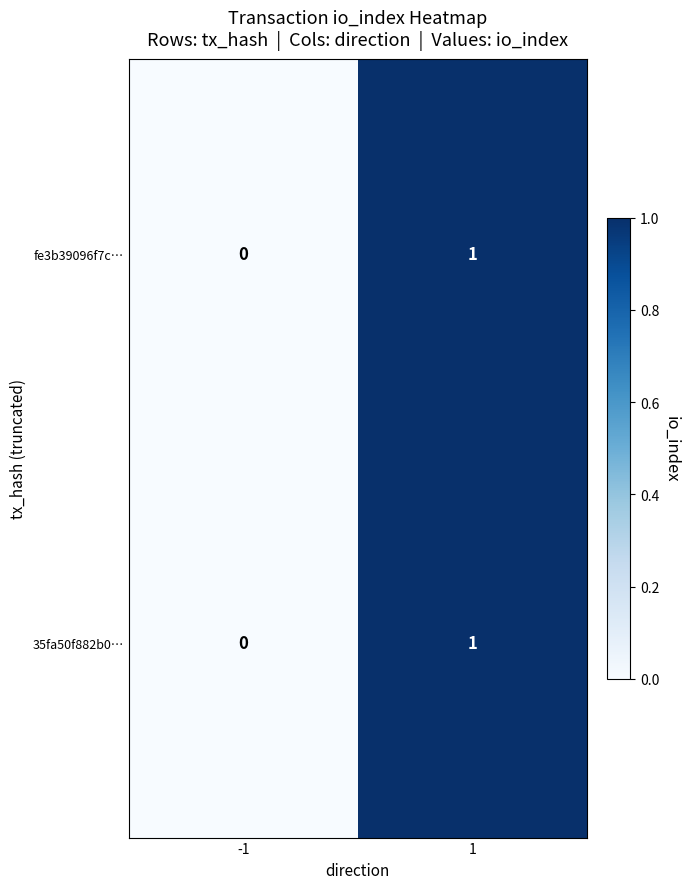

True or false: fe3b39096f7c… has a value of 0 at -1.

True